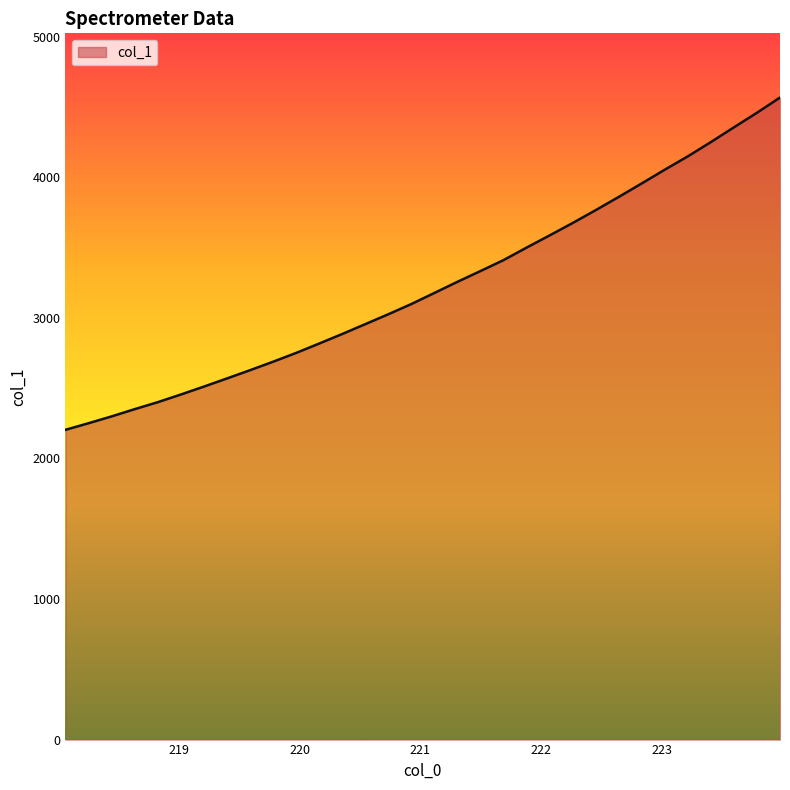

Reading left to right, what are all the values shown in this chart?

2203.1	2250.0	2298.6	2350.1	2399.7	2454.1	2510.5	2568.5	2627.2	2687.5	2750.1	2816.9	2884.7	2954.9	3025.3	3098.1	3177.0	3256.2	3332.7	3410.6	3499.5	3586.3	3674.4	3765.9	3859.9	3956.0	4053.8	4148.6	4249.9	4354.8	4458.3	4566.5